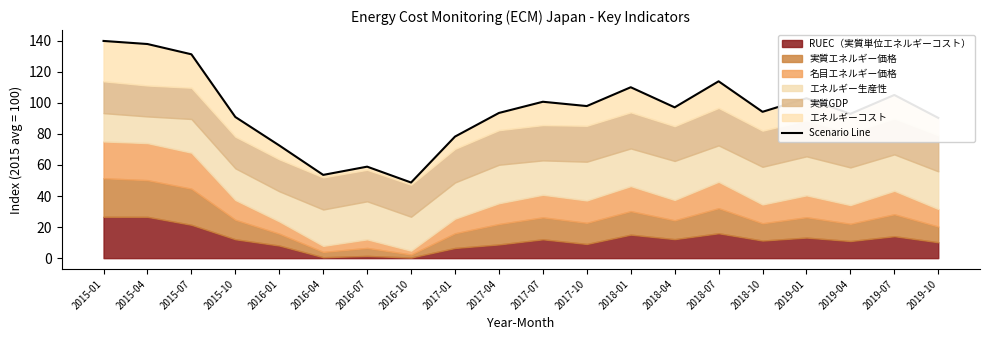

What is the label of the 7th point from the left?

2016-07